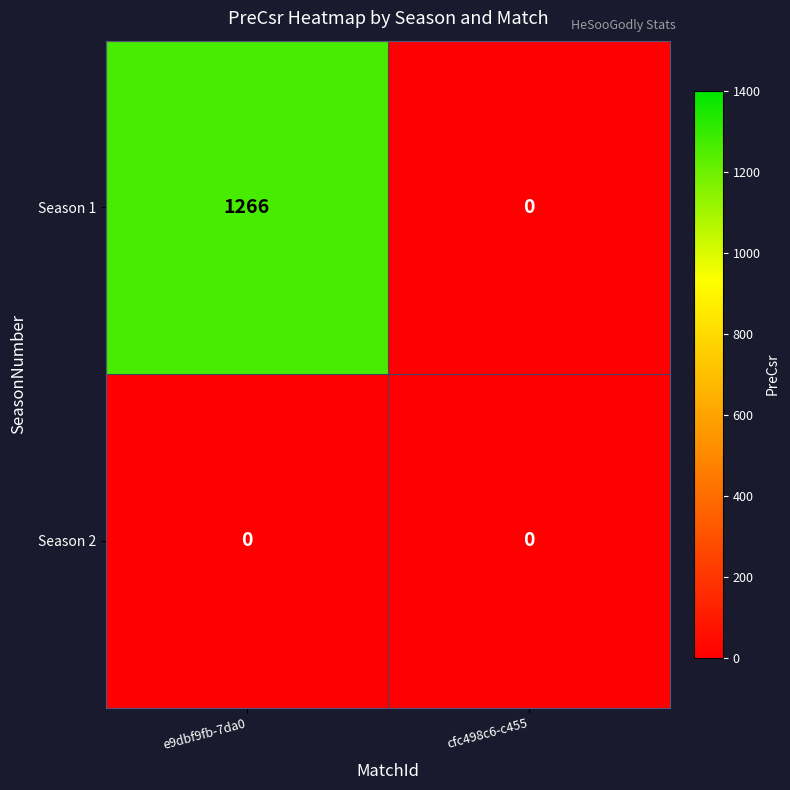

Is it true that Season 1 equals 0 at cfc498c6-c455?

True